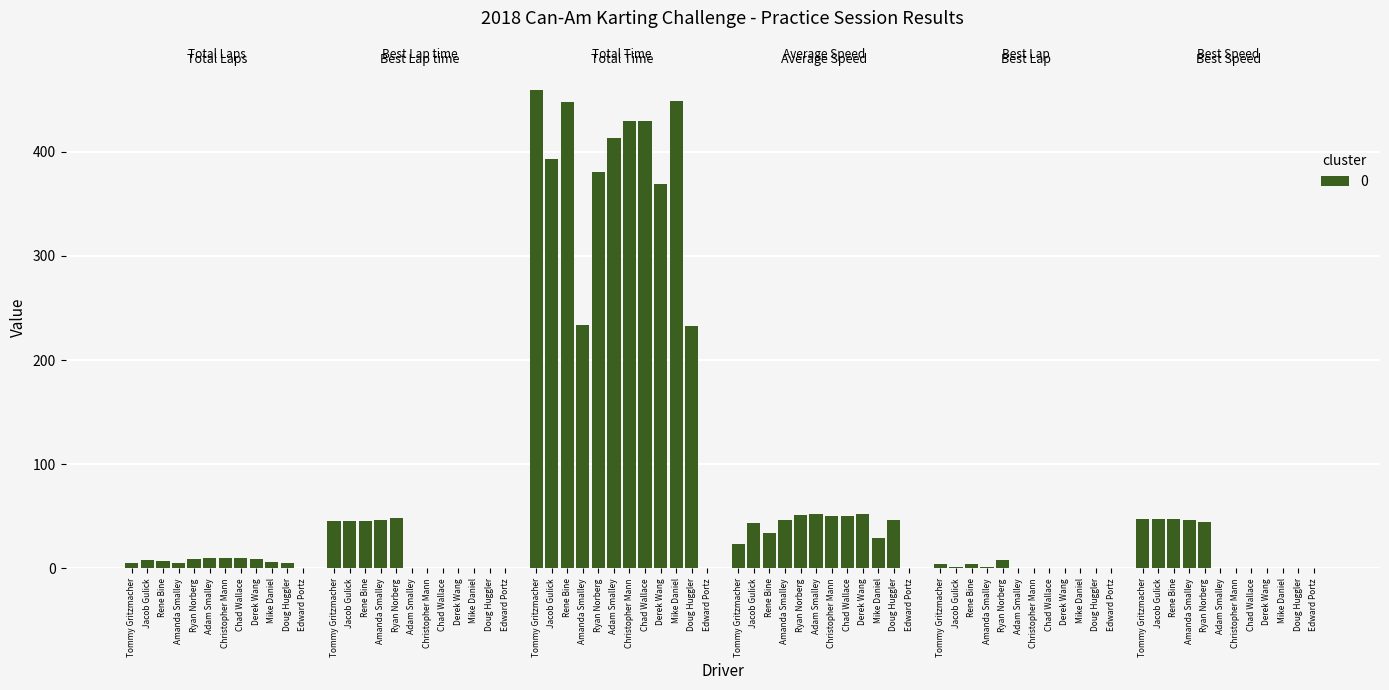

At which label is Total Laps closest to 5?

Tommy Gritzmacher